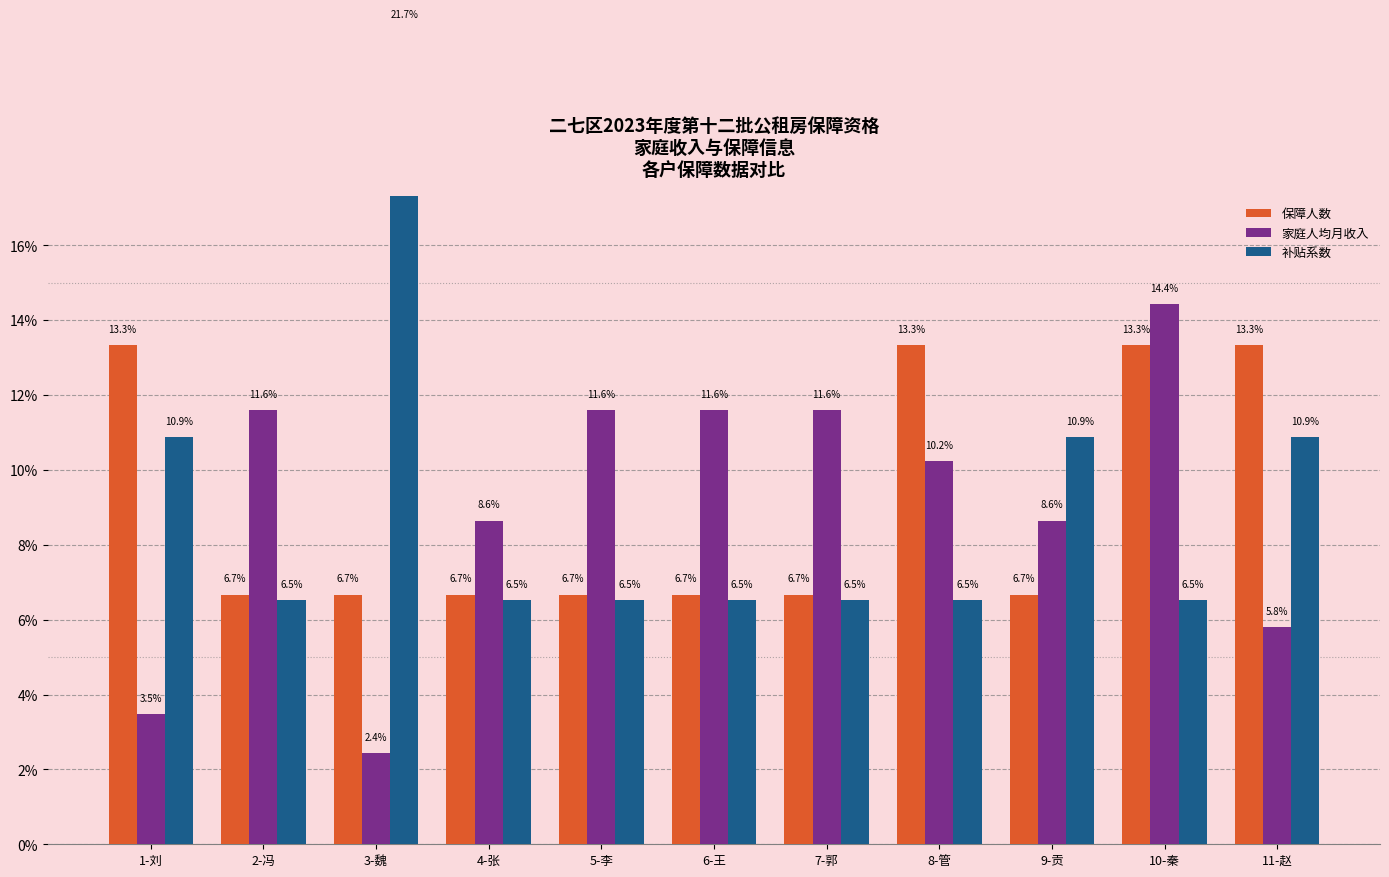

List the labels in order of 补贴系数 value, smallest first.

2-冯, 4-张, 5-李, 6-王, 7-郭, 8-管, 10-秦, 1-刘, 9-贡, 11-赵, 3-魏